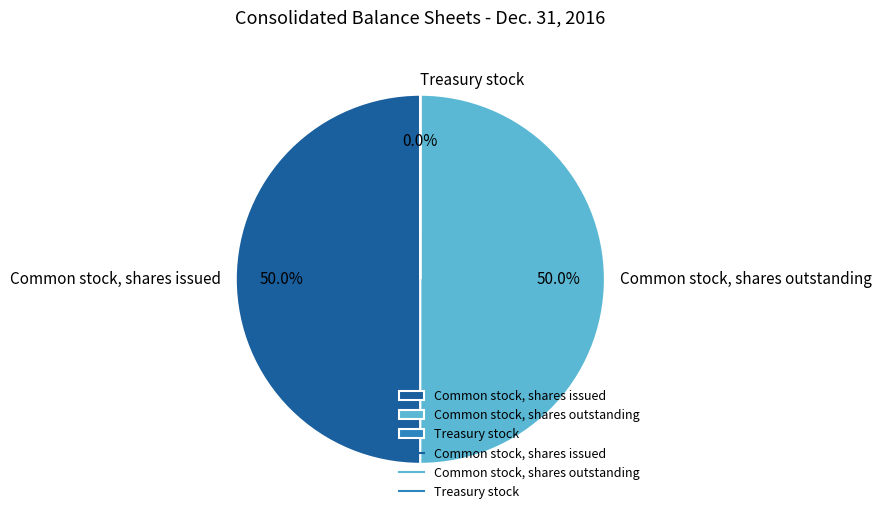

To the nearest percent, what is the combined percentage of Common stock, shares outstanding and Common stock, shares issued?

100%